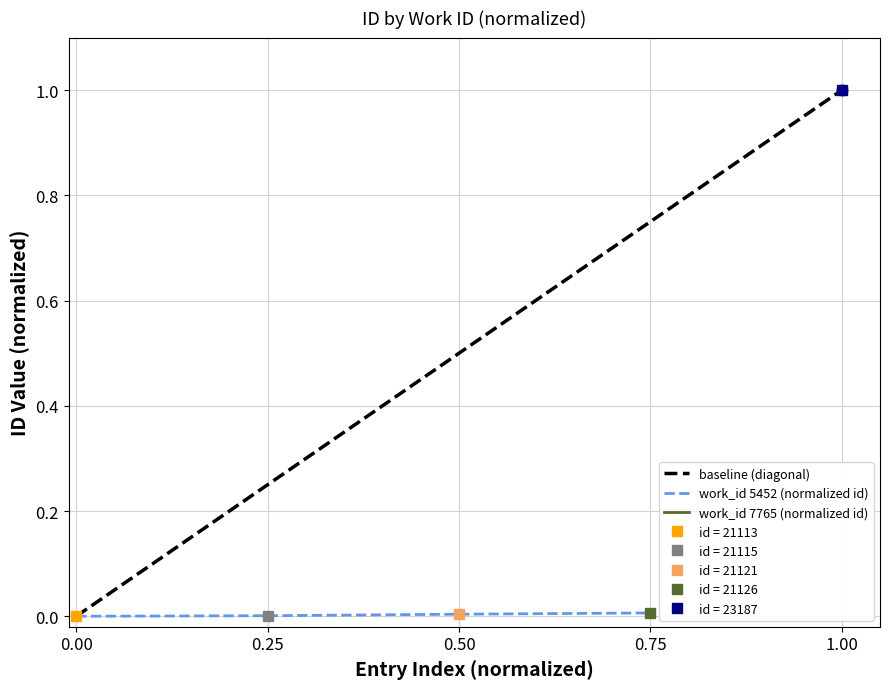

Which has a higher value, 0.25 or 0.50?

0.50